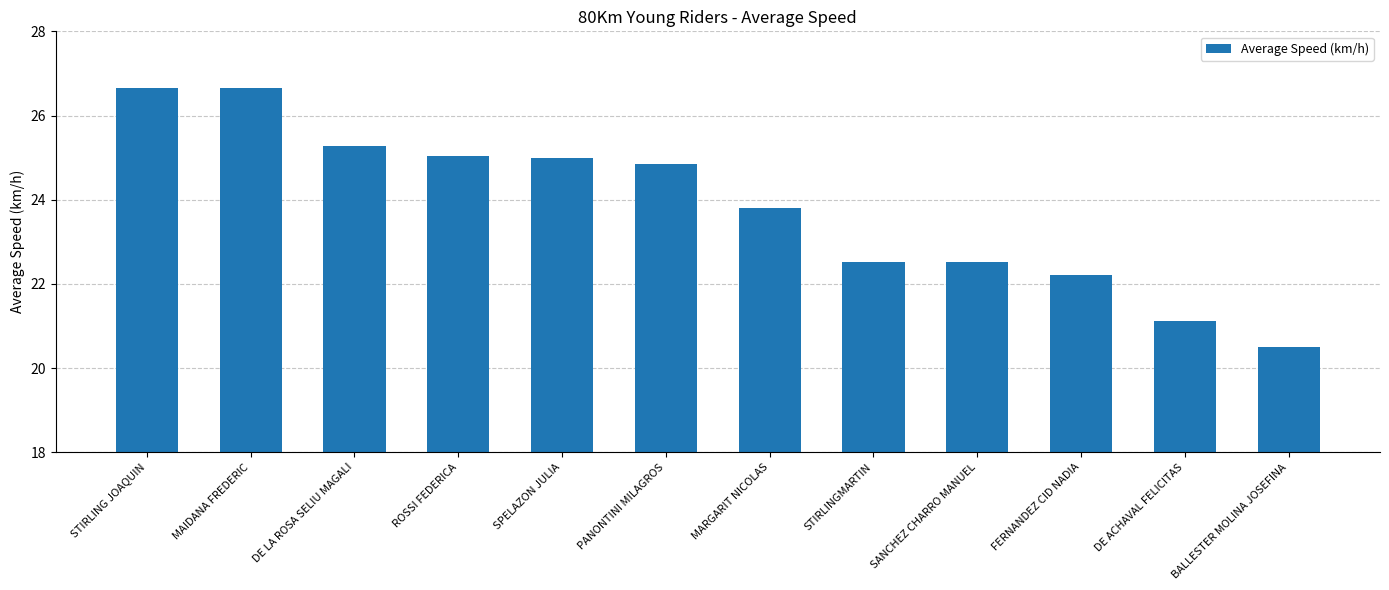

What is the smallest value displayed?

20.5